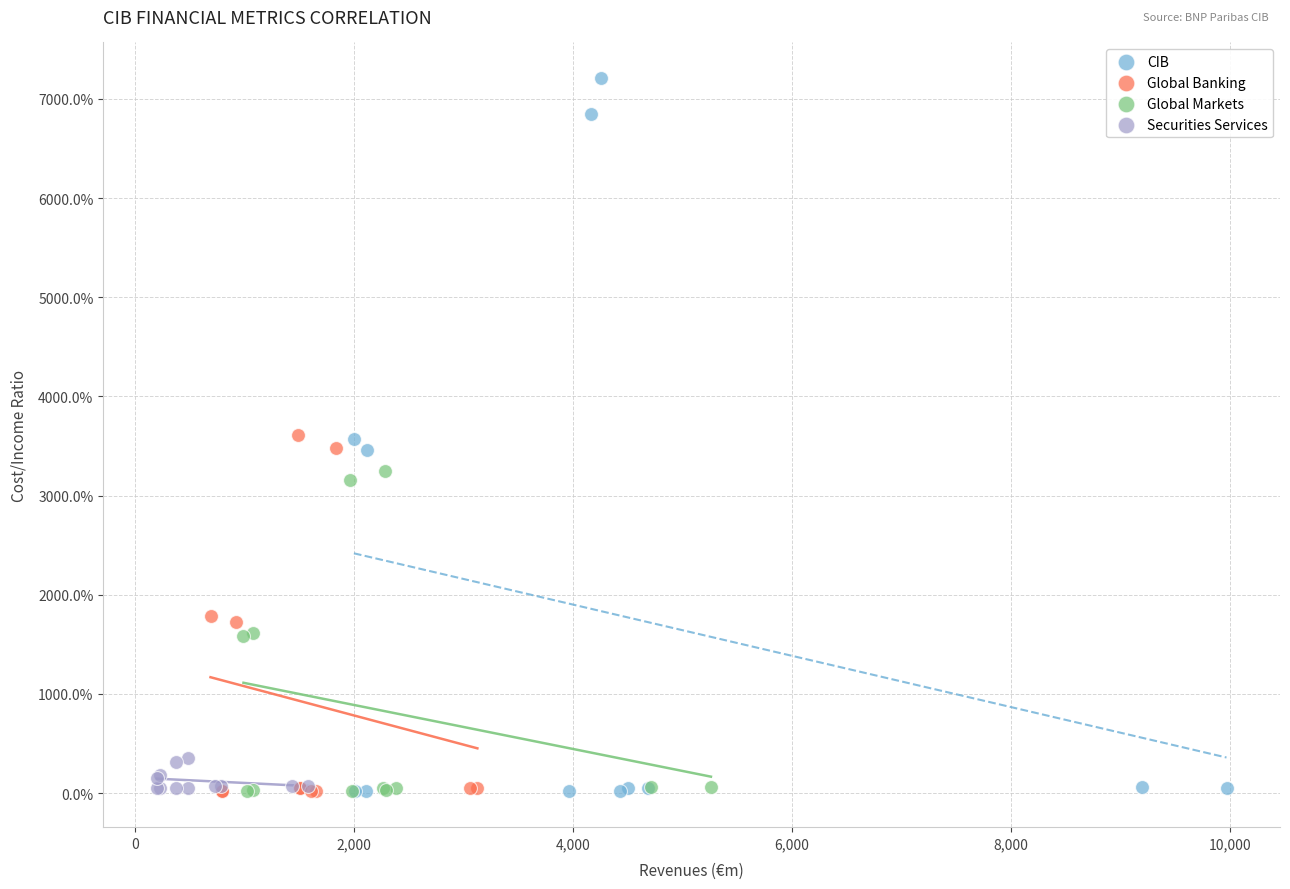

What are all the series names shown in the legend?

CIB, Global Banking, Global Markets, Securities Services